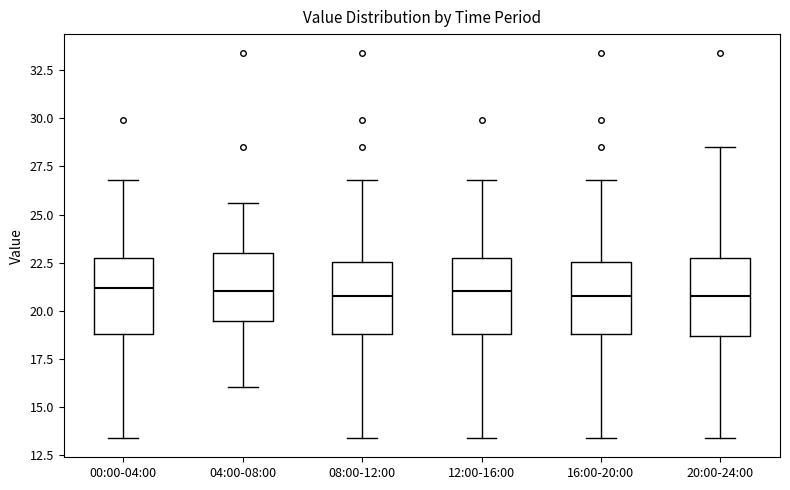

Reading left to right, read every box against the y-axis: the position of its median line, the range the box covers, and the ends of its whiskers. The values are not printed on the chart, so give them approximately, as read against the axis.

00:00-04:00: median 21.0, box 19.0 to 22.5, whiskers 13.5 to 27.0
04:00-08:00: median 21.0, box 19.5 to 23.0, whiskers 16.0 to 25.5
08:00-12:00: median 21.0, box 19.0 to 22.5, whiskers 13.5 to 27.0
12:00-16:00: median 21.0, box 19.0 to 22.5, whiskers 13.5 to 27.0
16:00-20:00: median 21.0, box 19.0 to 22.5, whiskers 13.5 to 27.0
20:00-24:00: median 21.0, box 18.5 to 22.5, whiskers 13.5 to 28.5